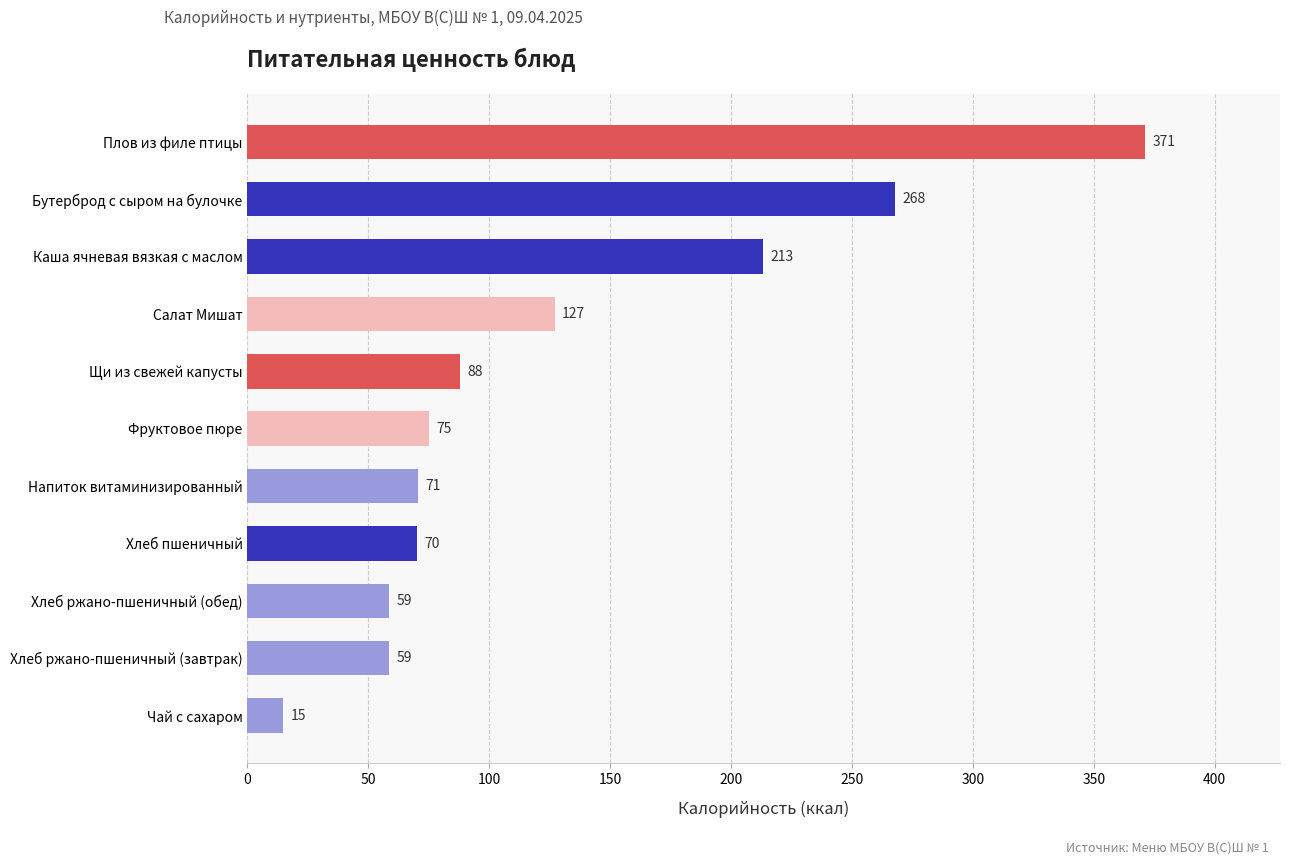

Which category has the highest value across all series?

Плов из филе птицы